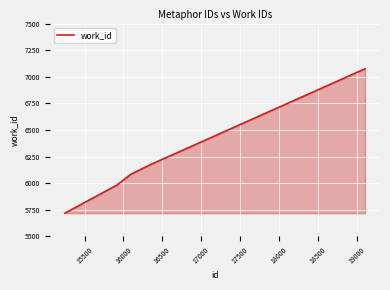

What is the maximum value shown in the chart?

7075